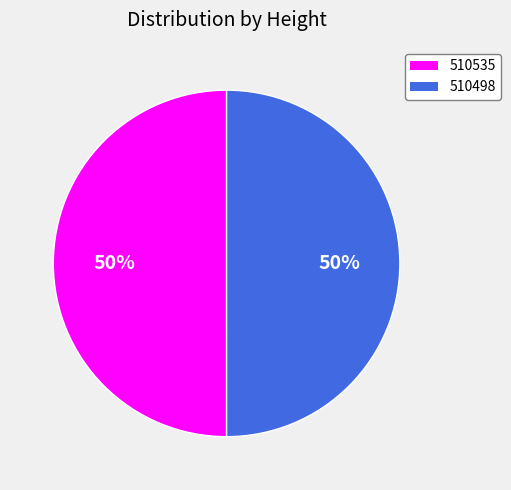

Do 510535 and 510498 together represent more than half of the pie?

Yes